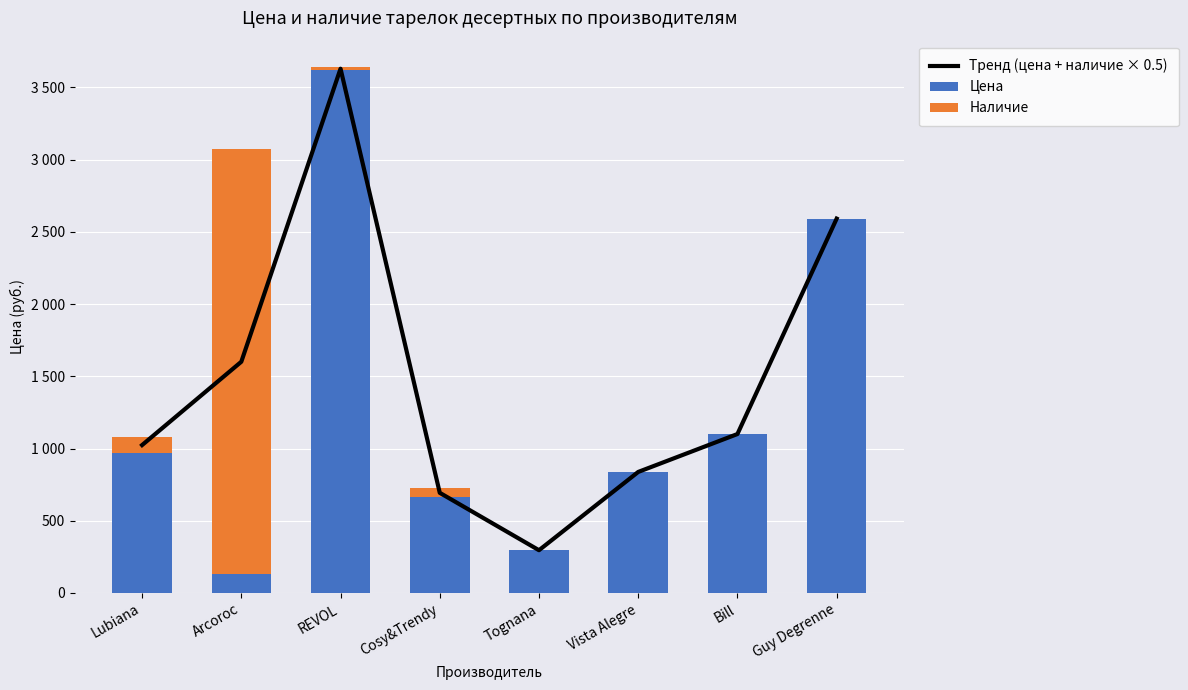

What is the difference between the second highest and minimum values in the Наличие series?

108.0